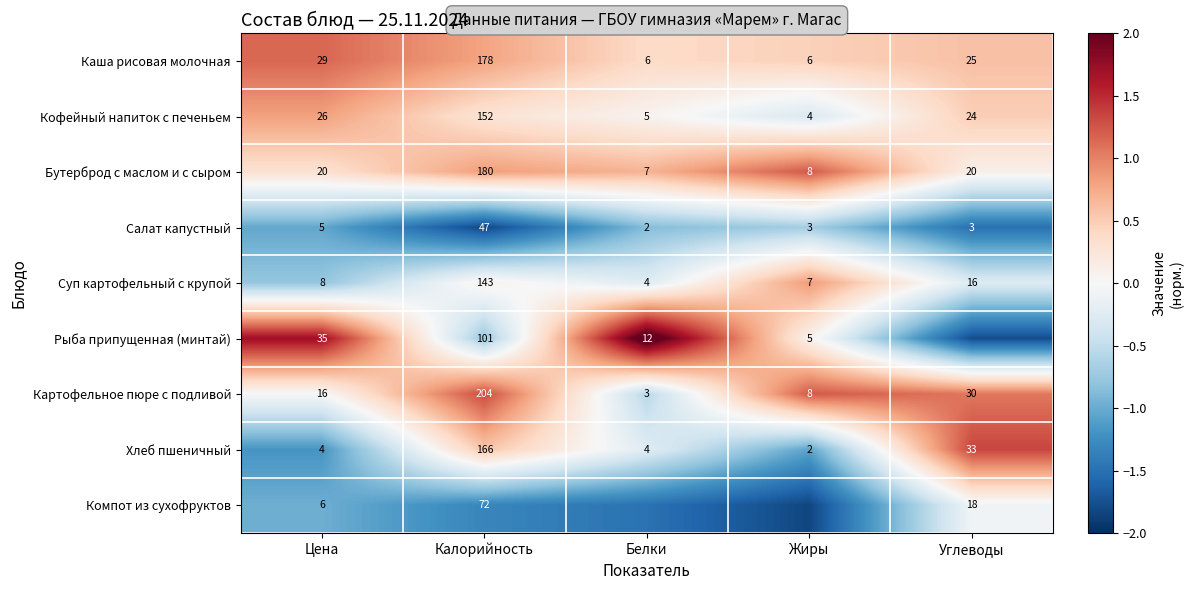

At which label does Суп картофельный с крупой reach its minimum?

Белки